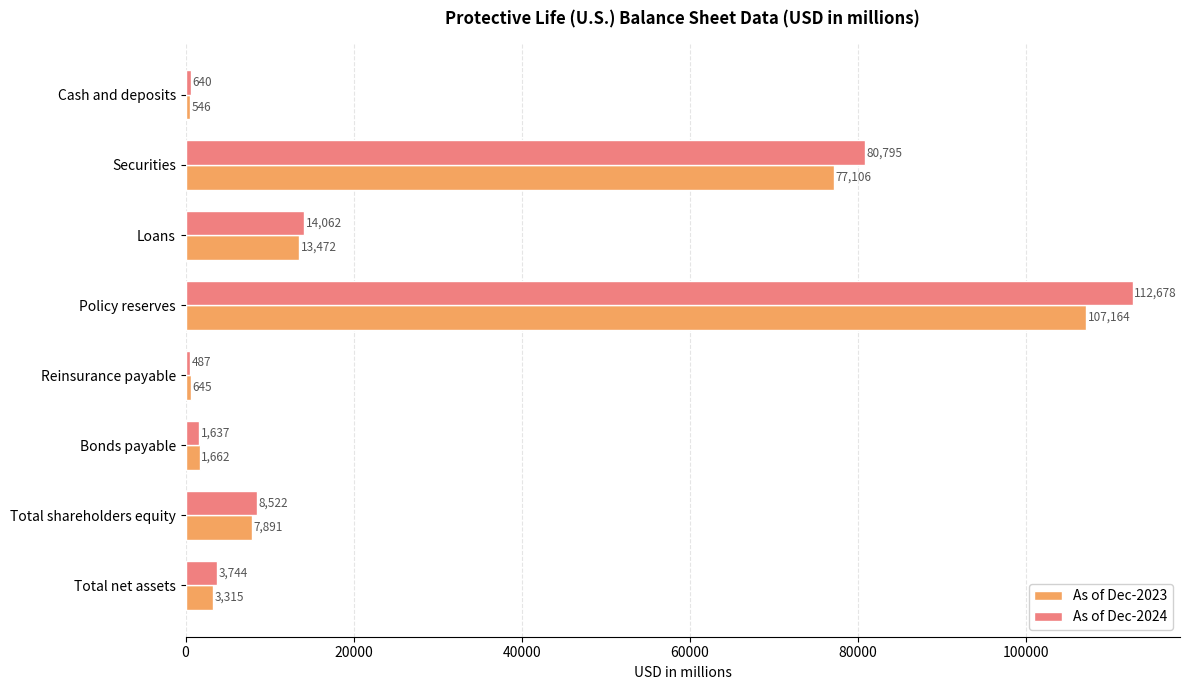

How many distinct data groups are displayed?

2